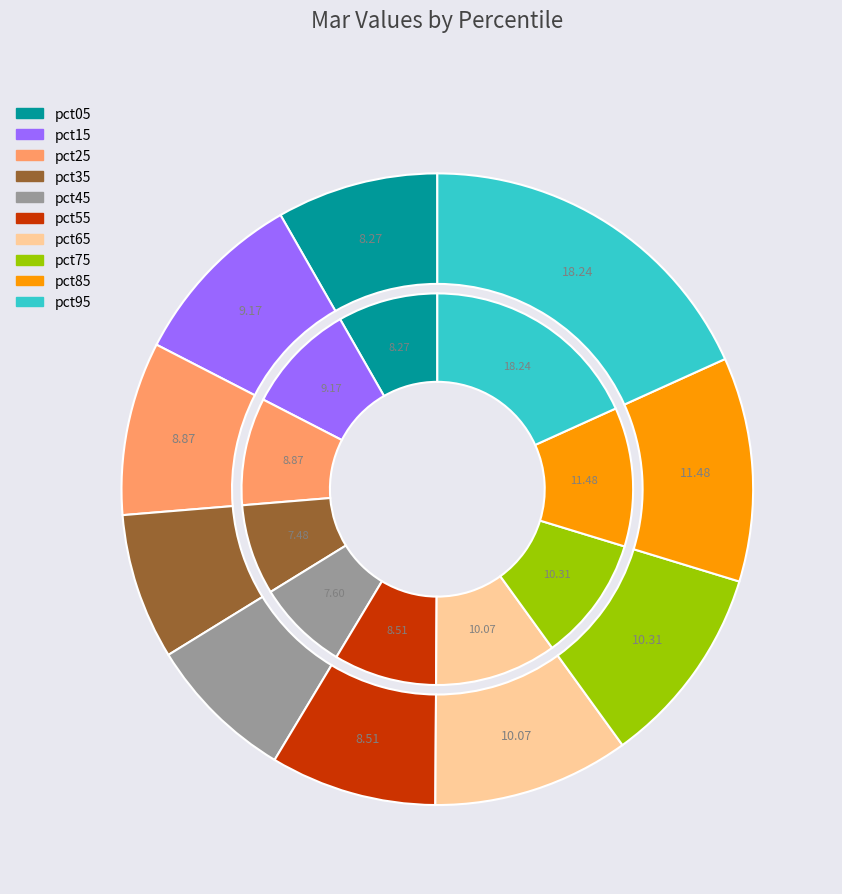

How much of the chart is everything except pct45?

92.4%